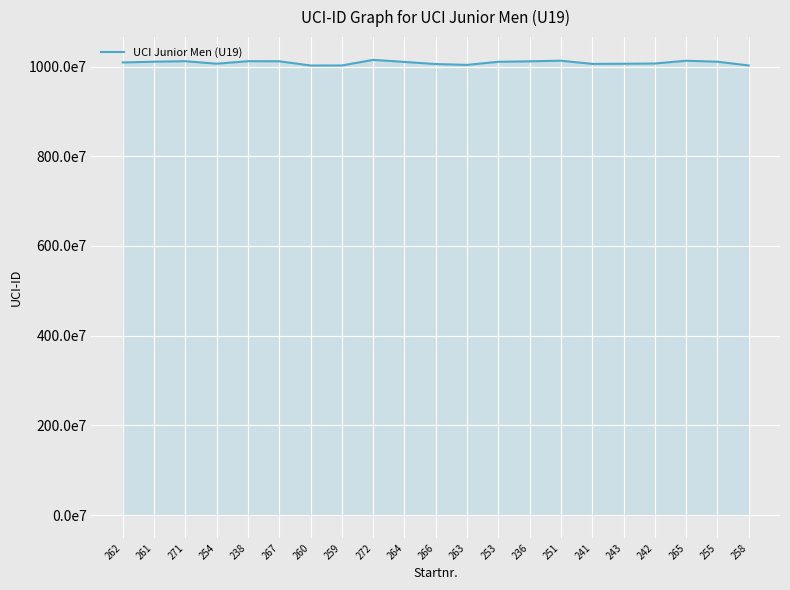

True or false: the data has more than 0 interior local peaks.

True